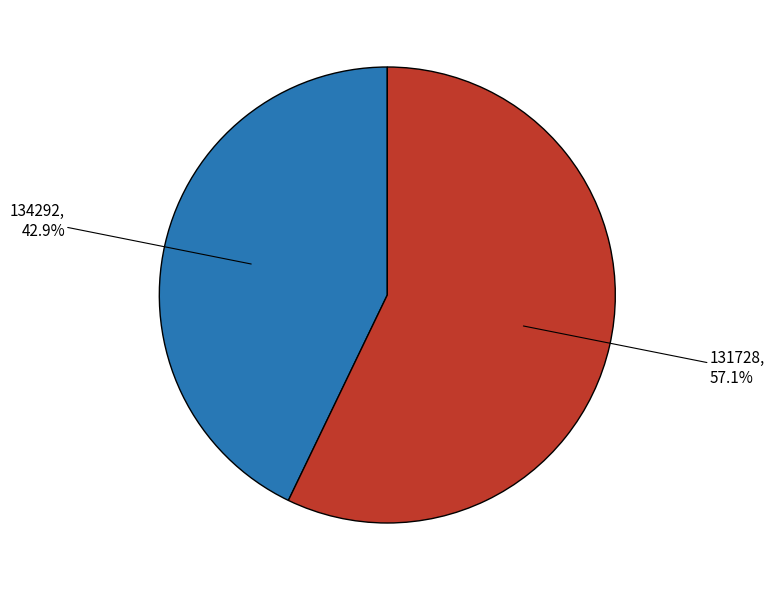

Is there any slice that represents more than half of the pie?

Yes